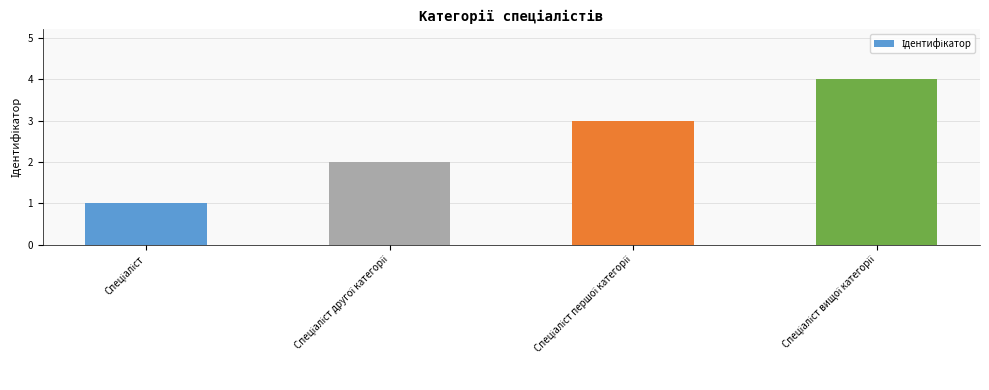

What is the sum of all values?

10